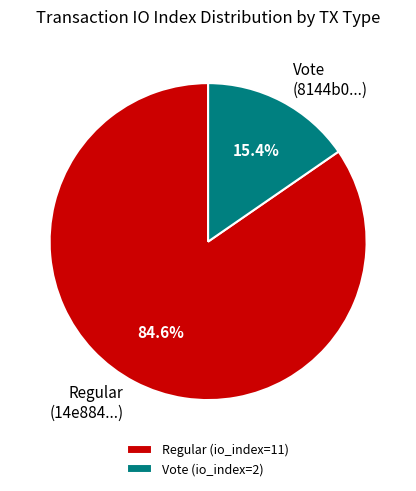

The Regular (io_index=11) slice represents 93% of the pie. True or false?

False